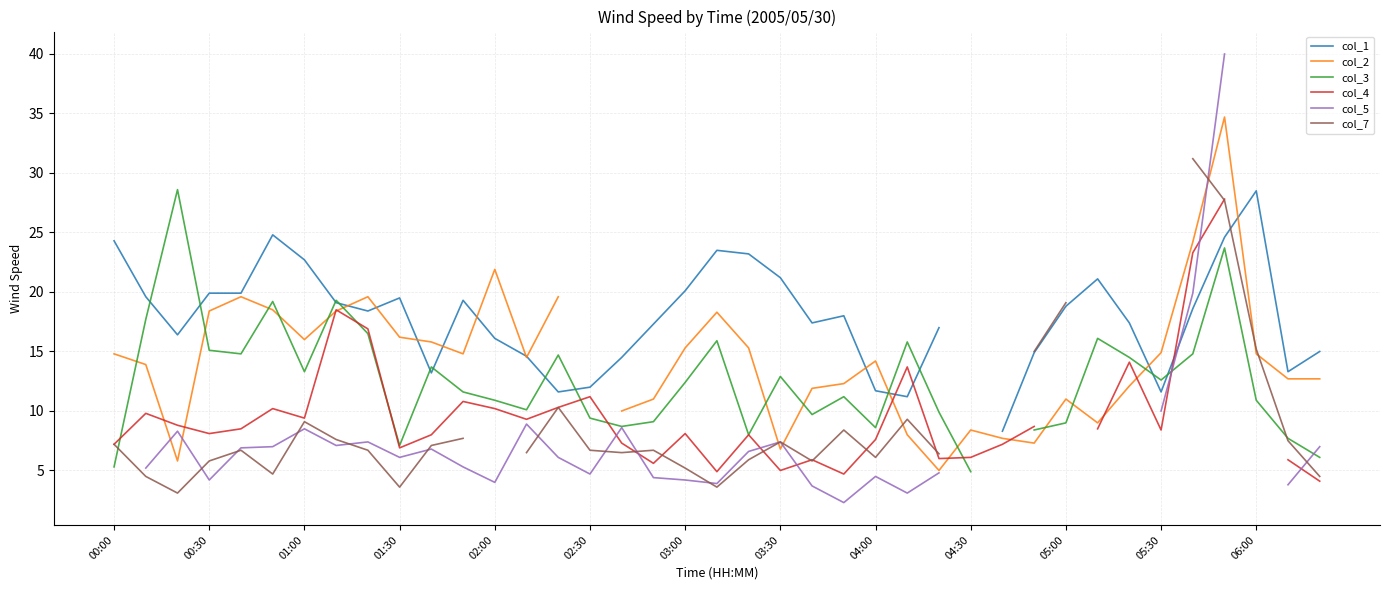

Is it true that col_4 equals 7.3 at 16?

True